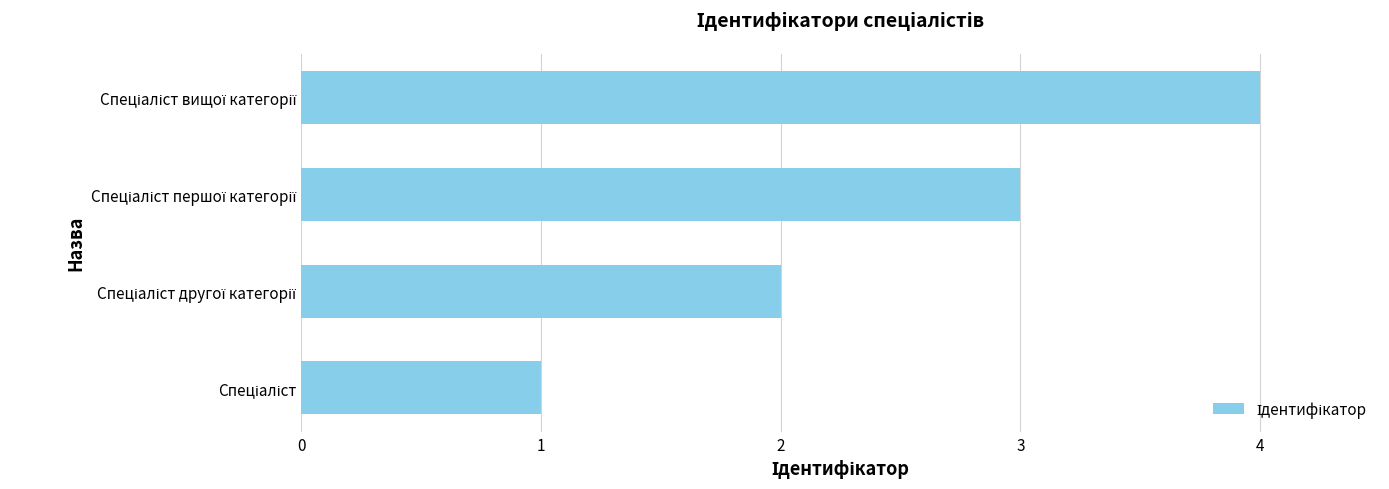

What is the greatest value displayed?

4